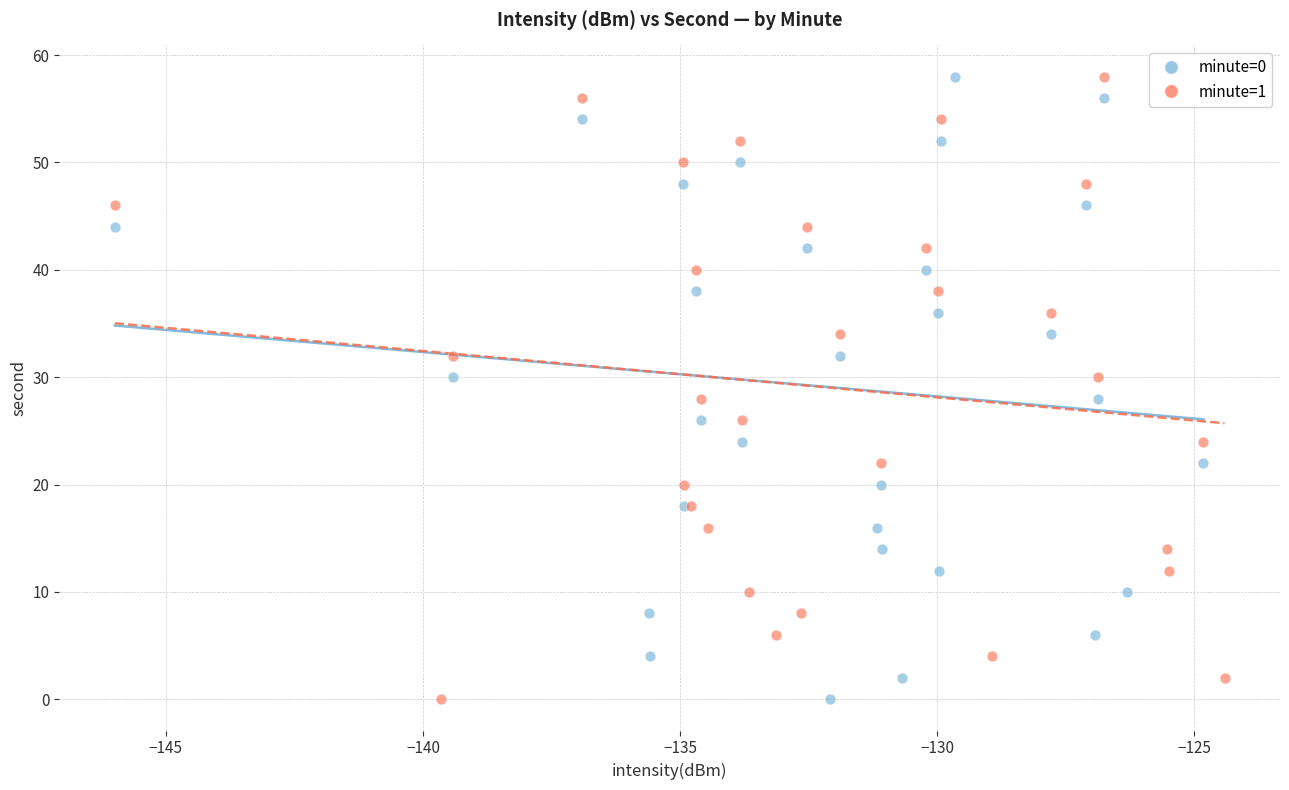

What are all the series names shown in the legend?

minute=0, minute=1